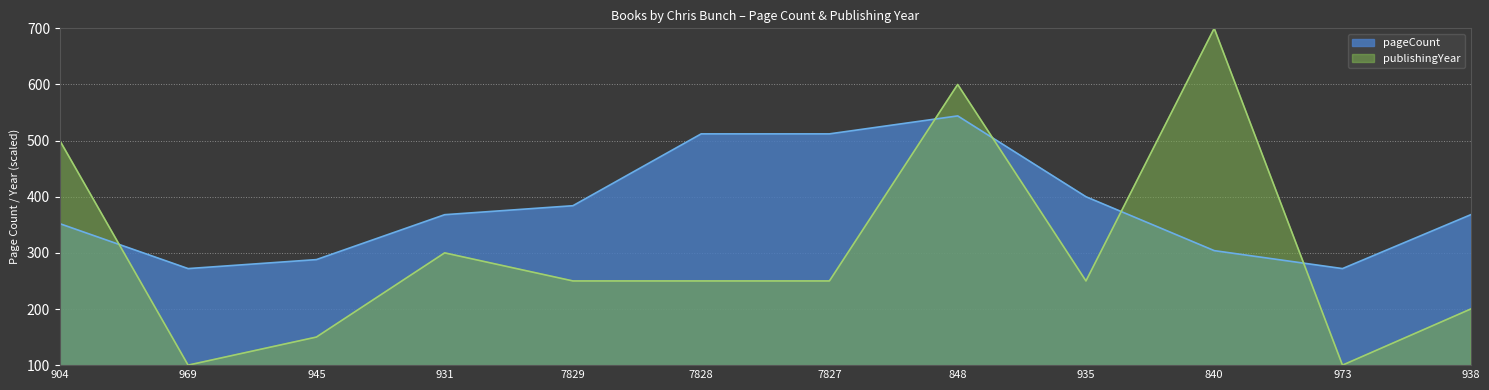

Read the pageCount value at 973, to the nearest 50.

250